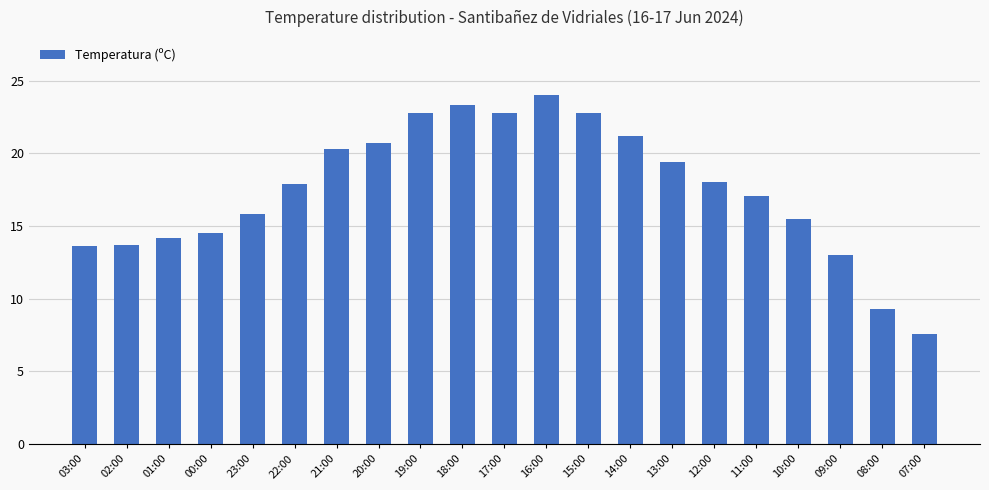

What is the label of the 6th bar from the right?

12:00